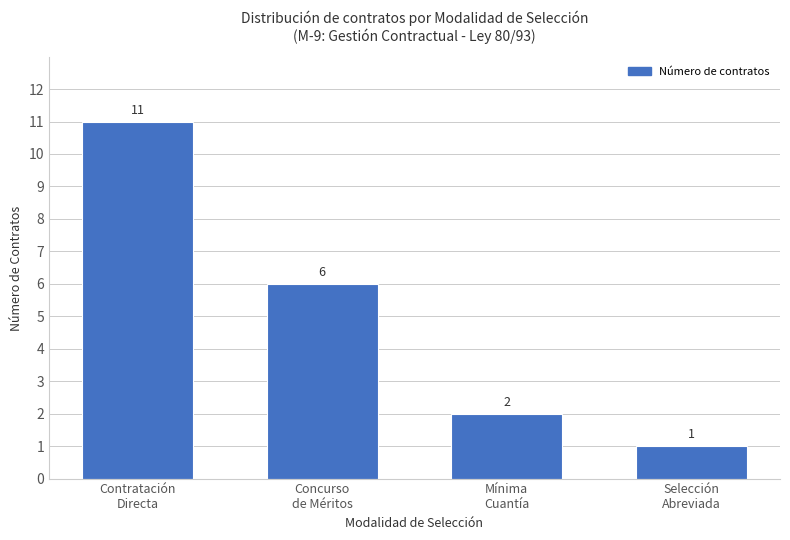

What is the label of the 1st bar from the right?

Selección
Abreviada